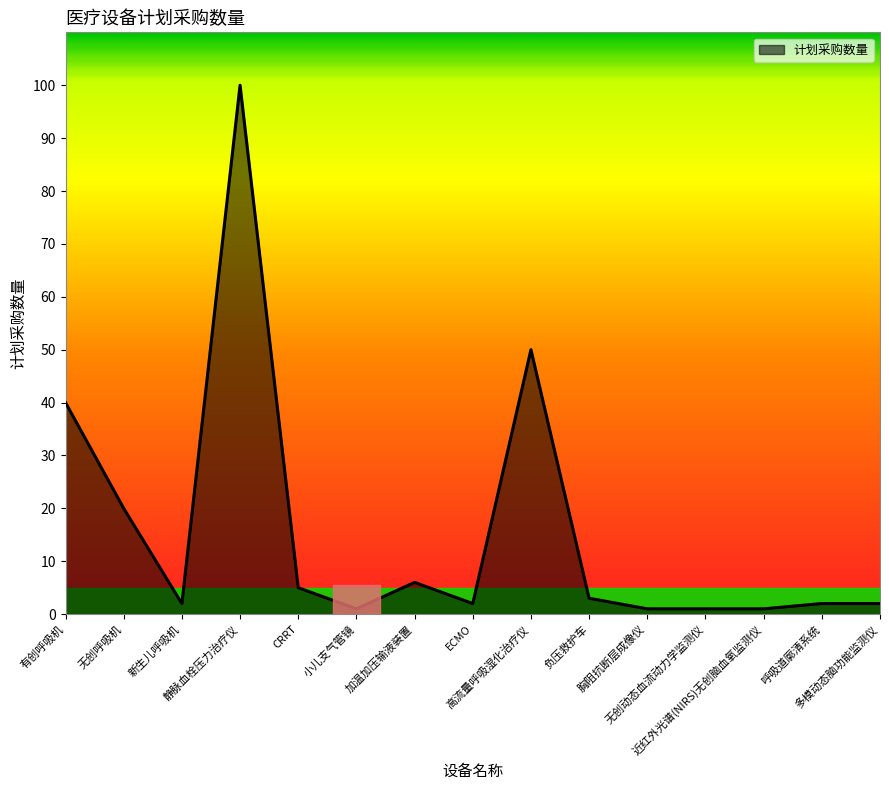

Count the number of categories in the chart.

15